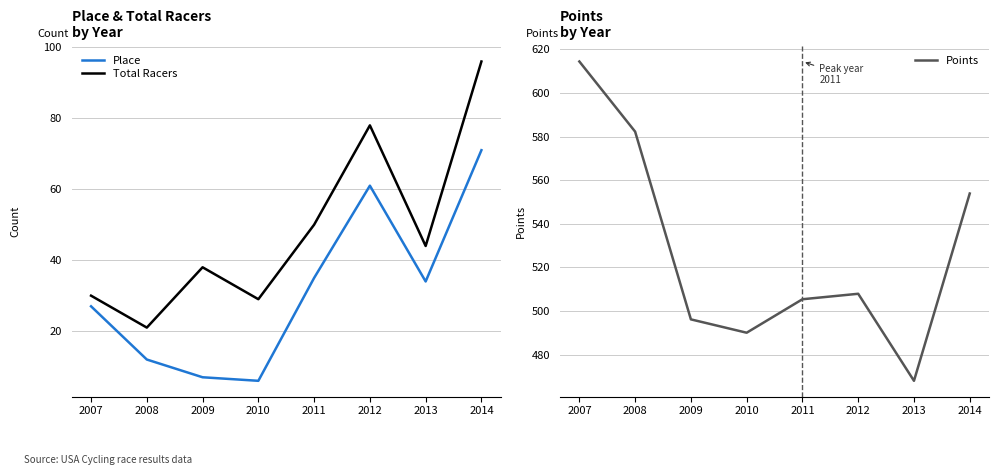

List the series in order of their peak value, highest first.

Points, Total Racers, Place